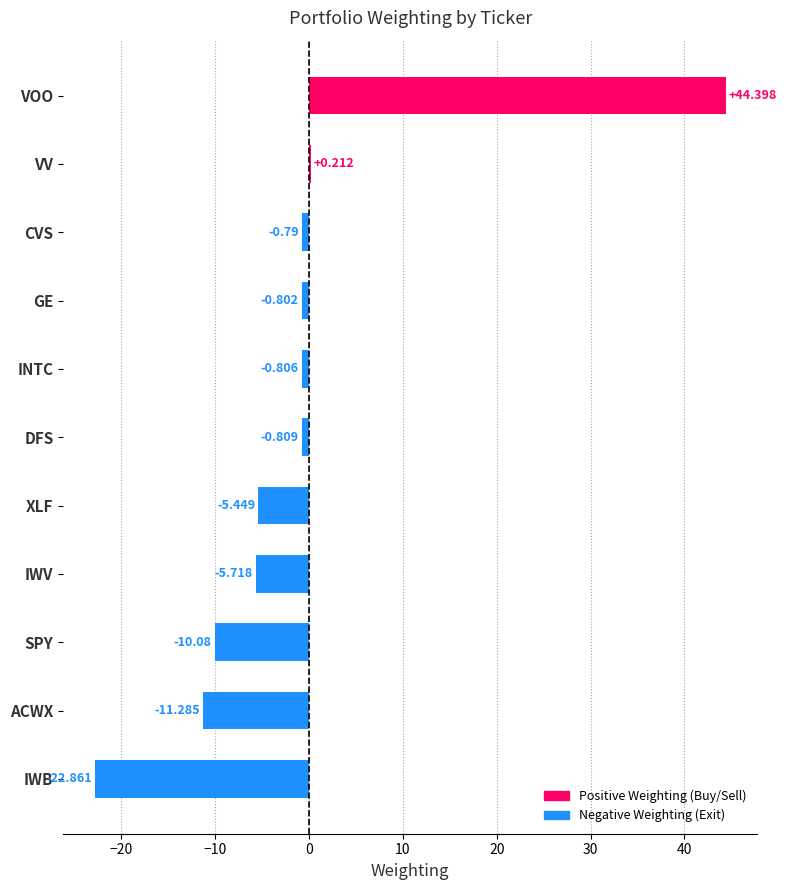

Which has a higher value, VOO or VV?

VOO